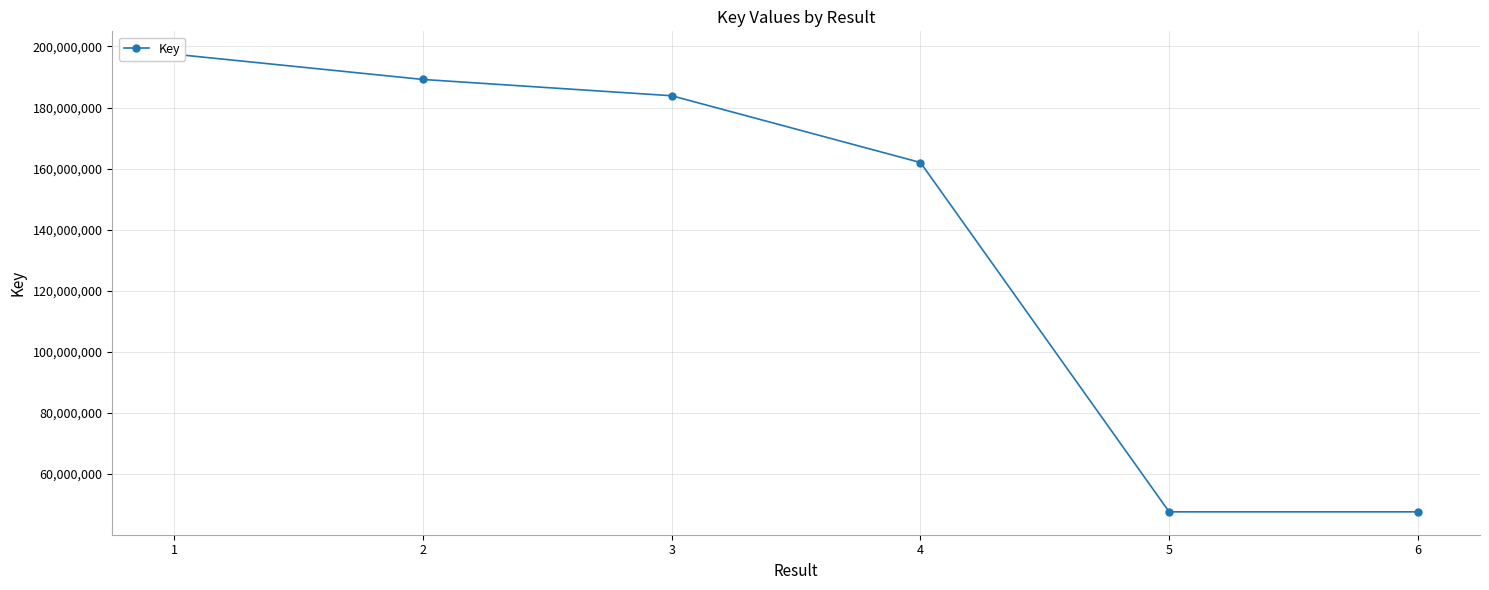

List the labels in order of value, largest first.

1, 2, 3, 4, 5, 6